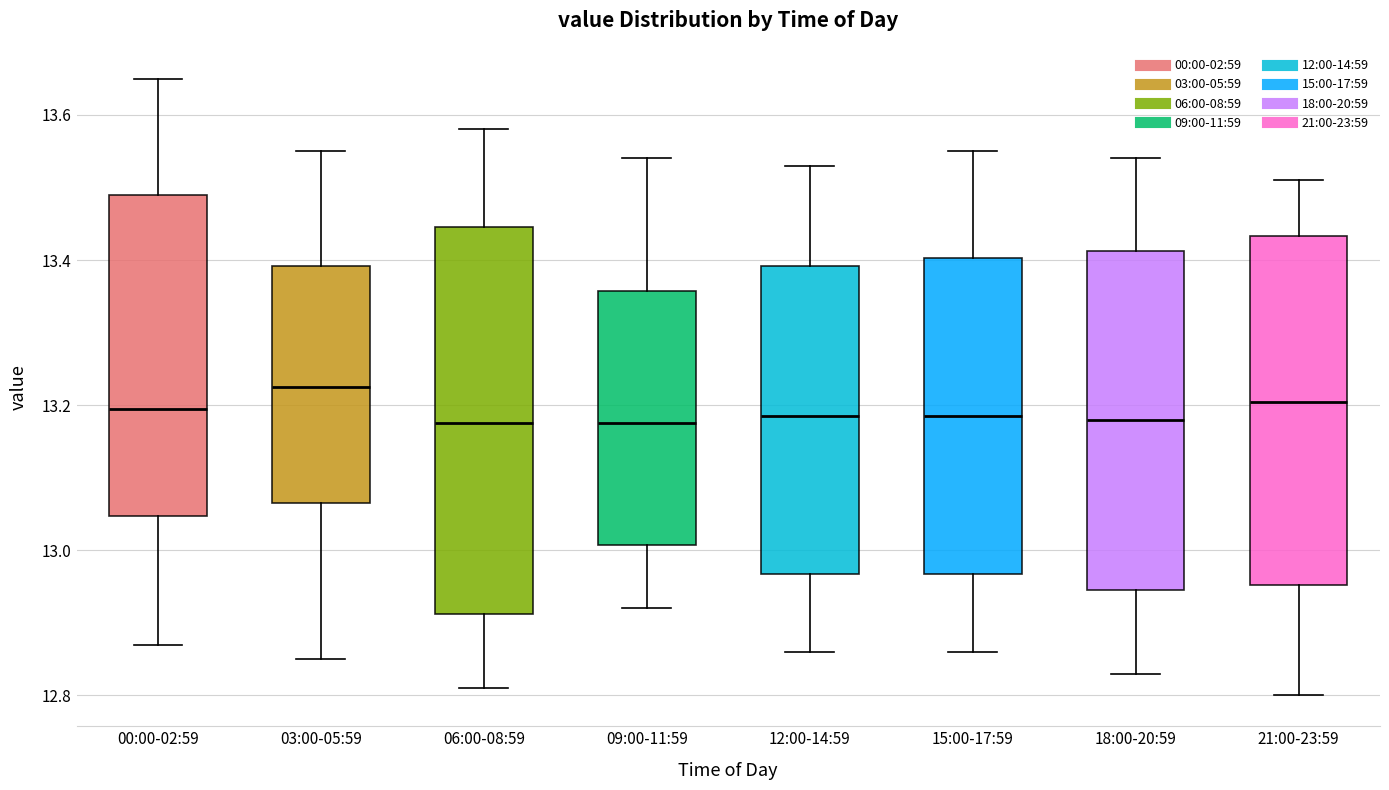

Where is the lower edge of the box for 03:00-05:59 on the y-axis? The values are not printed on the chart, so give them approximately, as read against the axis.

13.06